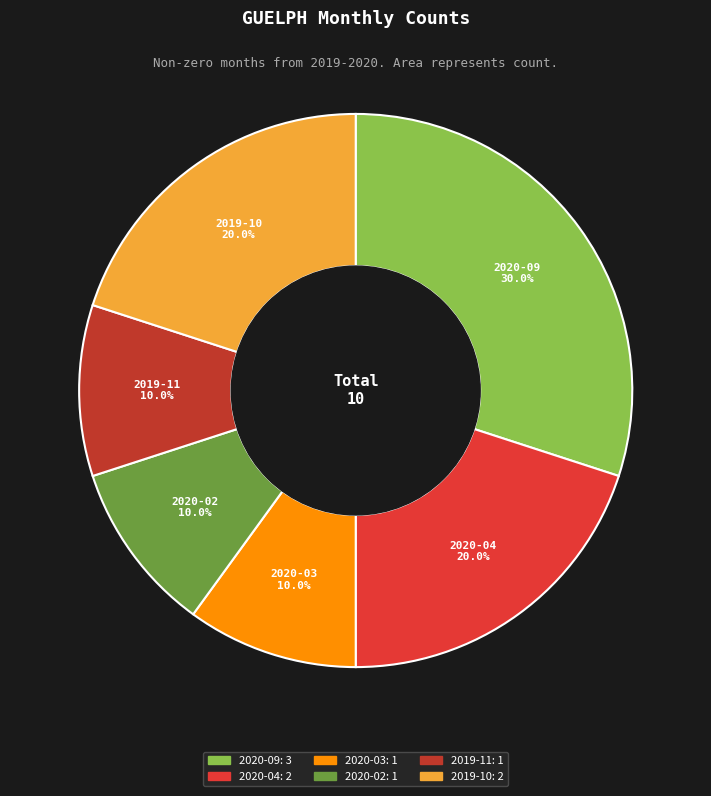

To the nearest percent, what percentage of the pie is 2020-02?

10%